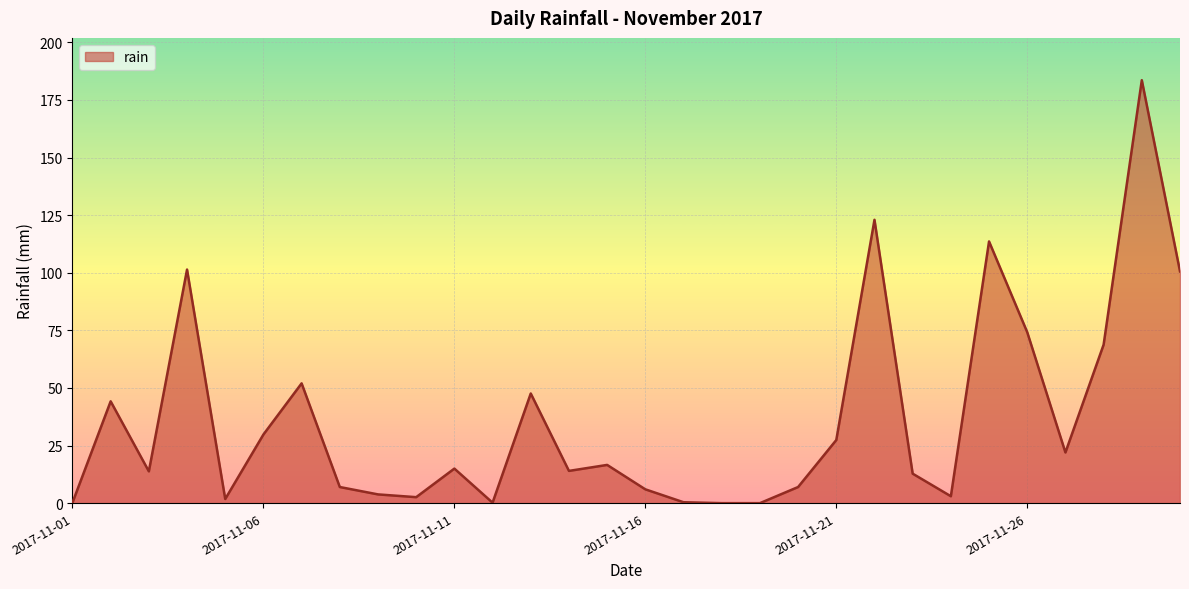

How many lines are shown in the chart?

1